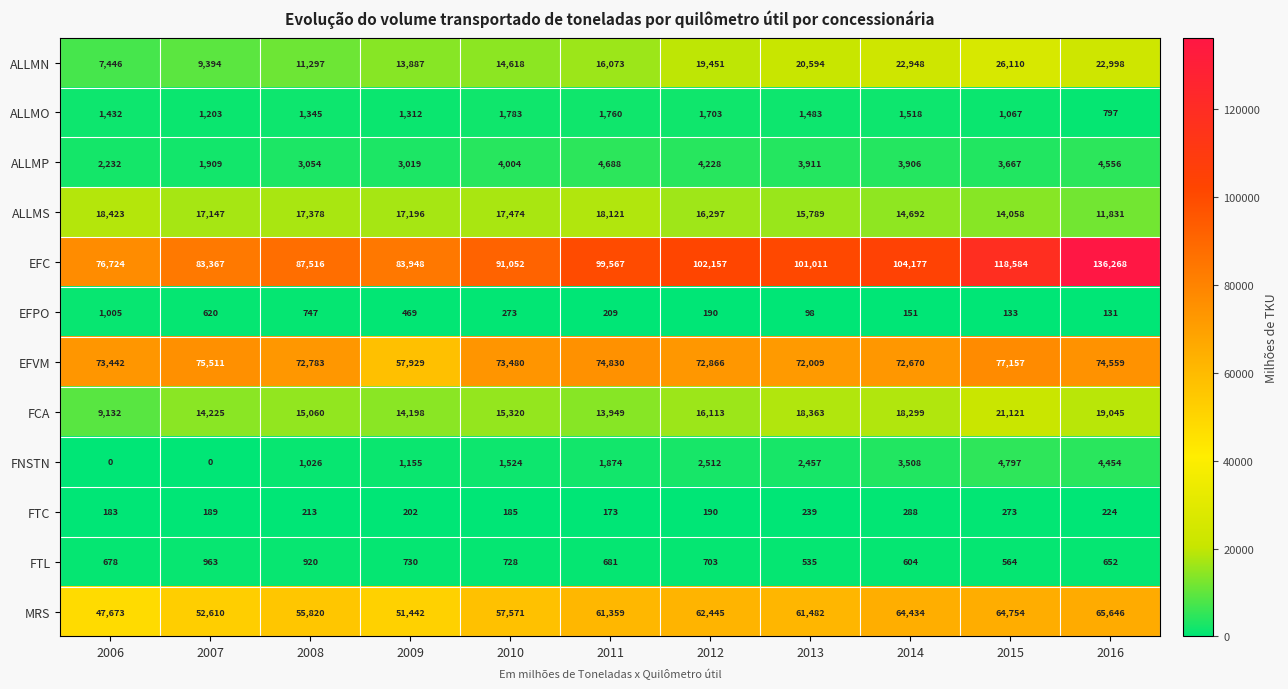

The FNSTN series shows 3508 at 2014. True or false?

True